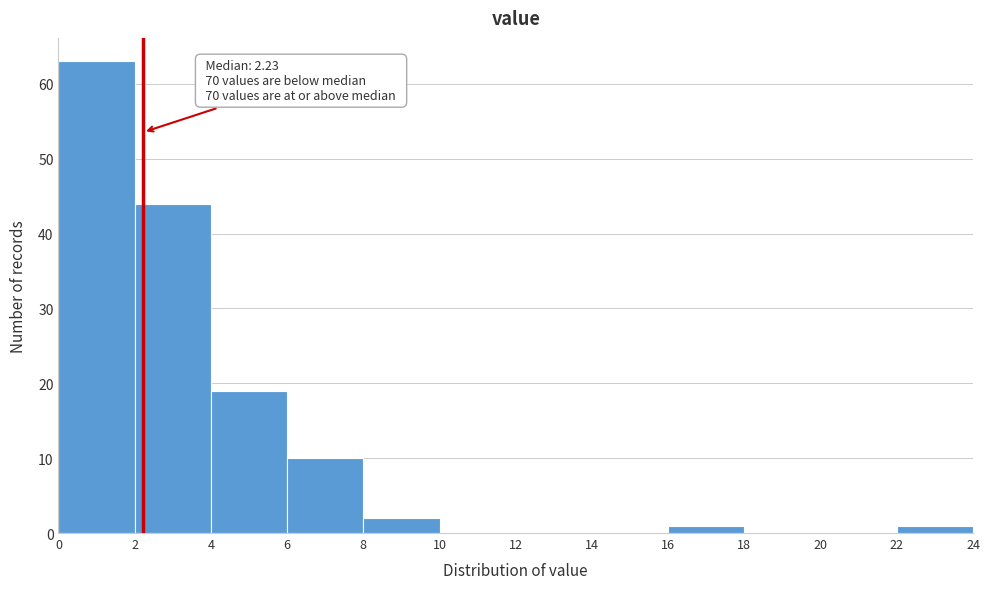

Over which range of the x-axis is the bar tallest?

0 to 2